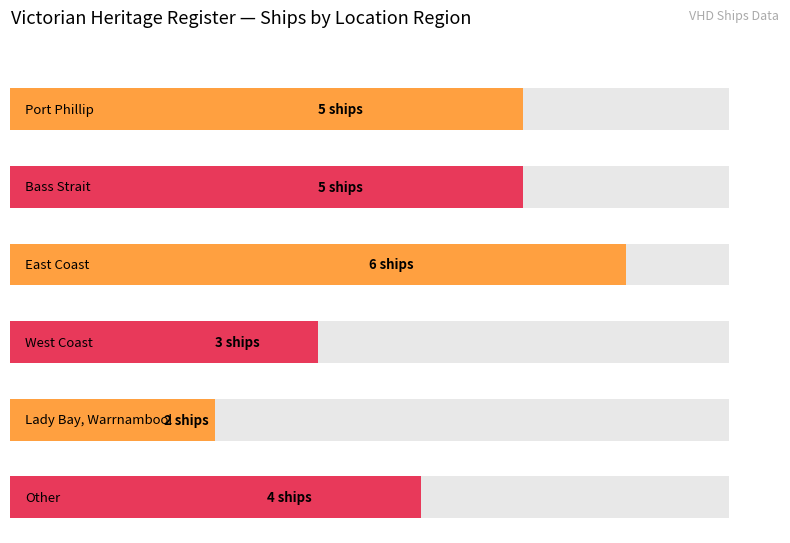

Count the values in the range 3 to 5.

4